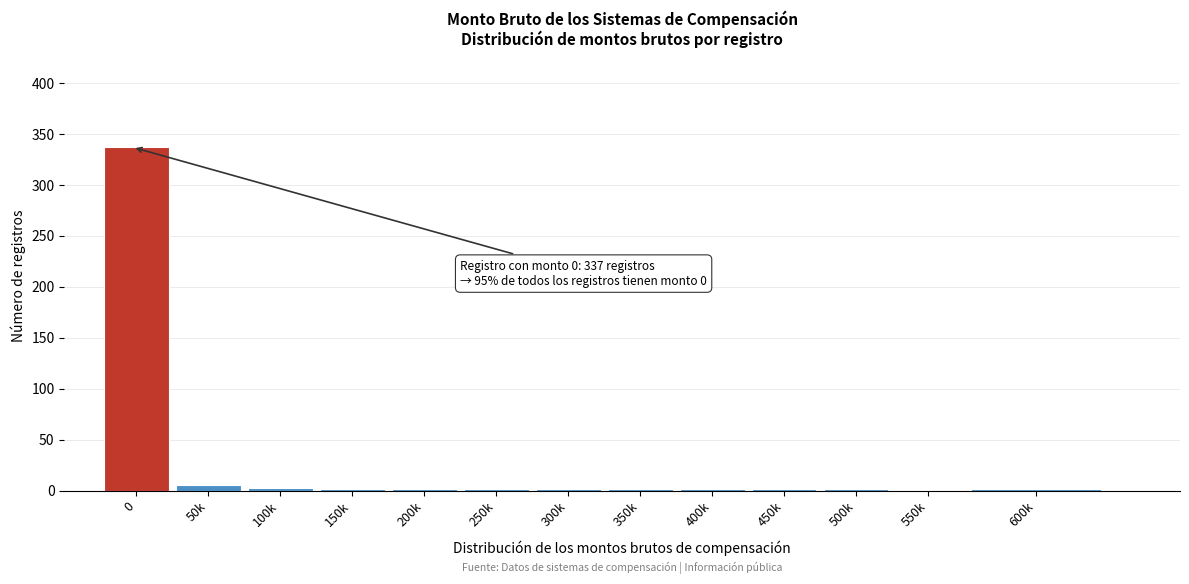

What is the sum of all values?

353